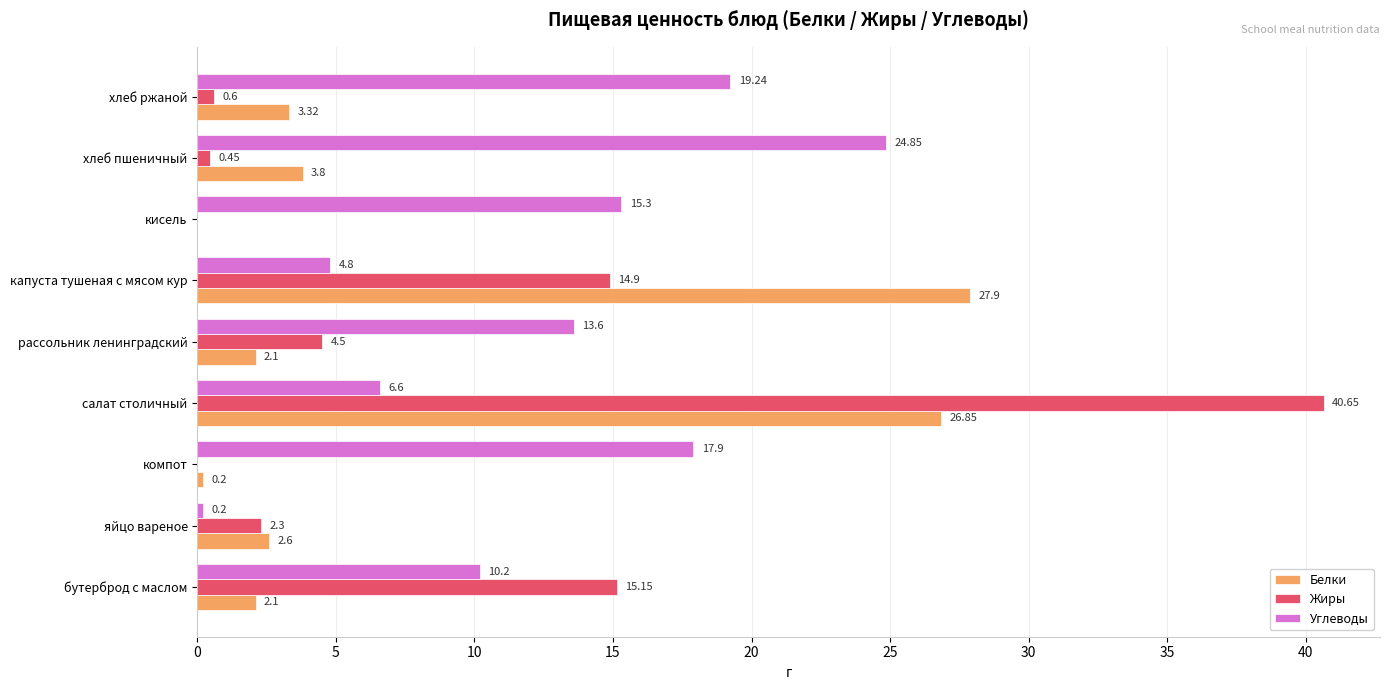

At which category is the sum across all series the highest?

салат столичный